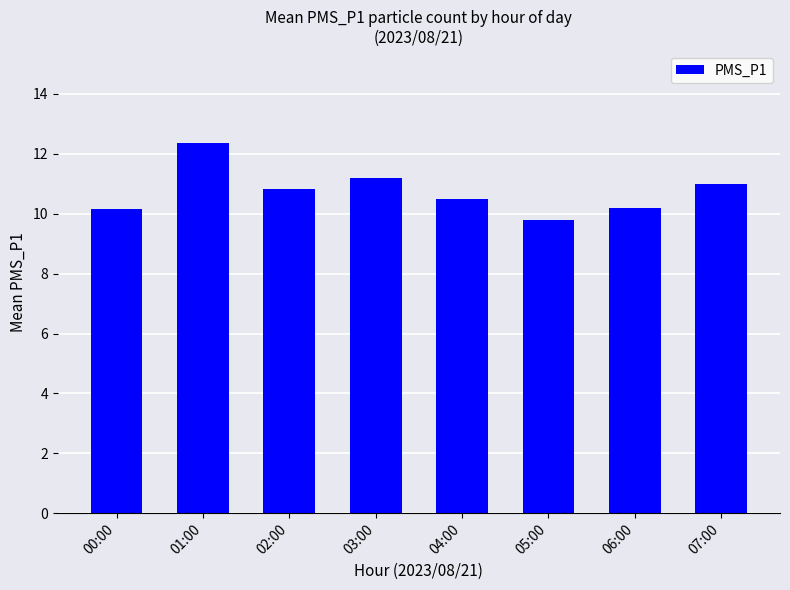

Approximately how many times larger is the value at 05:00 compared to 00:00?

1.0